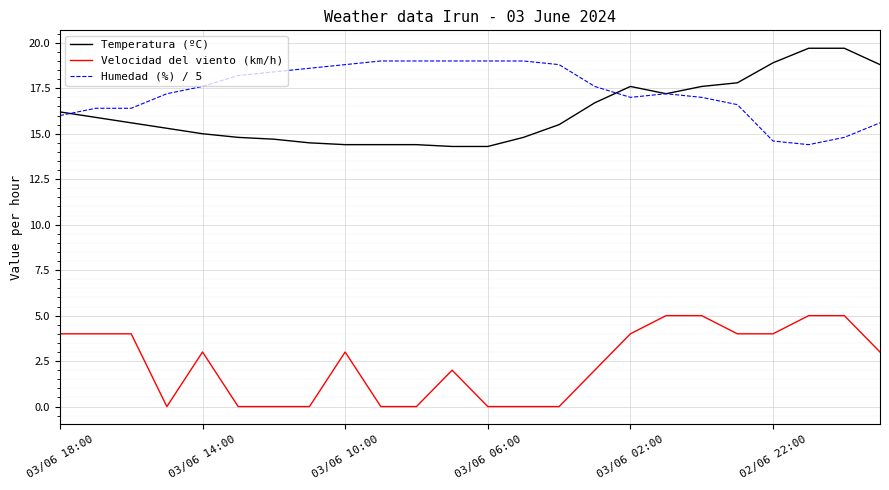

True or false: Velocidad del viento (km/h) and Humedad (%) / 5 cross at least once.

False